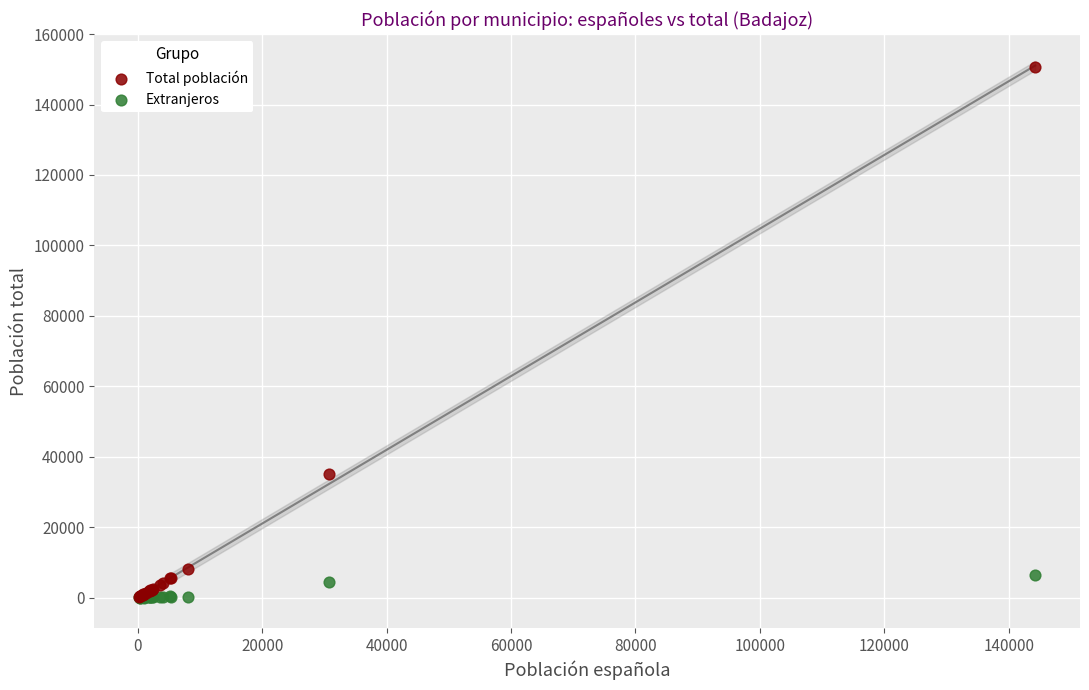

Across all series, what Y value is closest to 75258?

35014